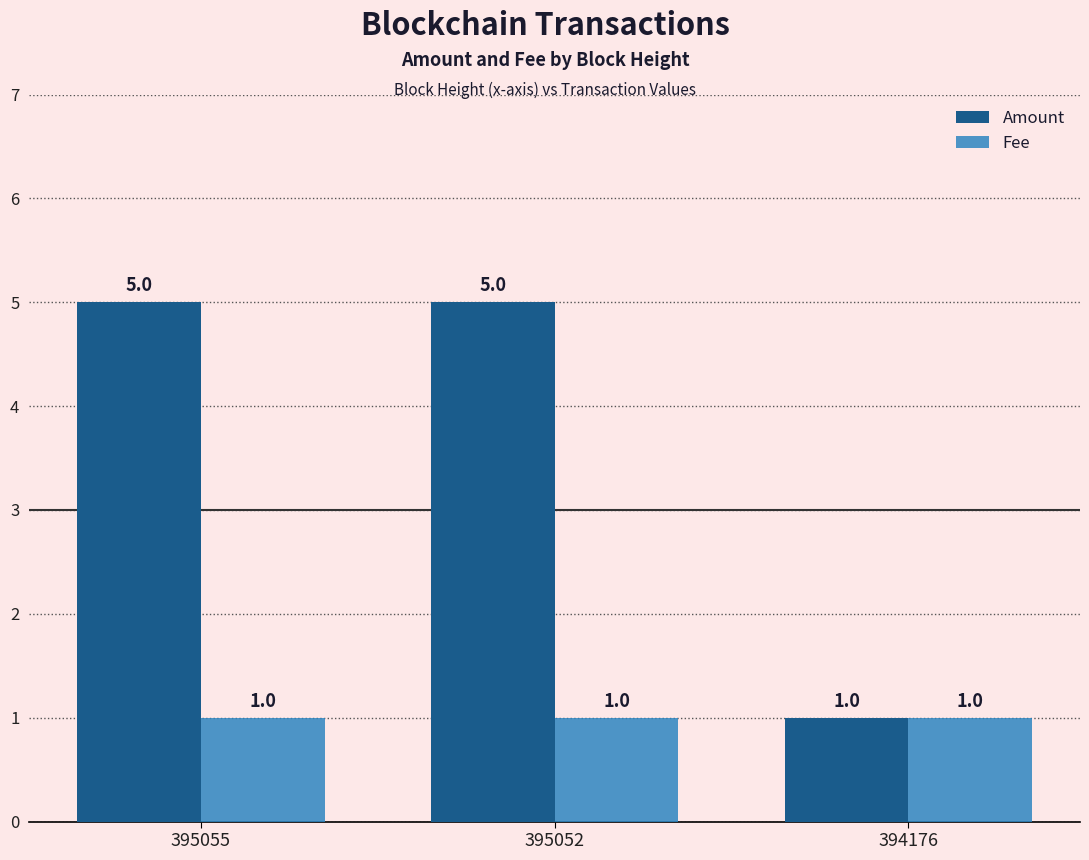

What is the sum of all Fee values?

3